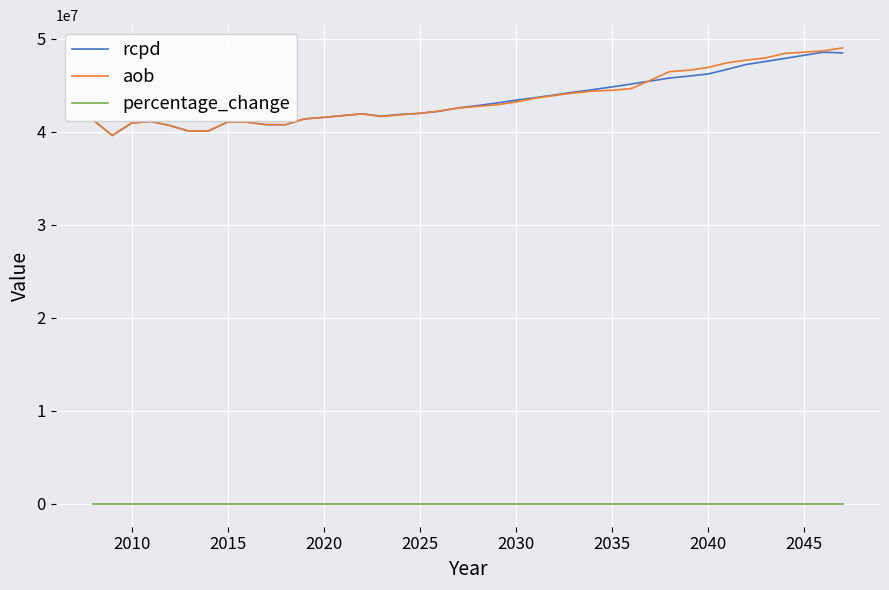

What is the maximum value for rcpd?

48551741.7